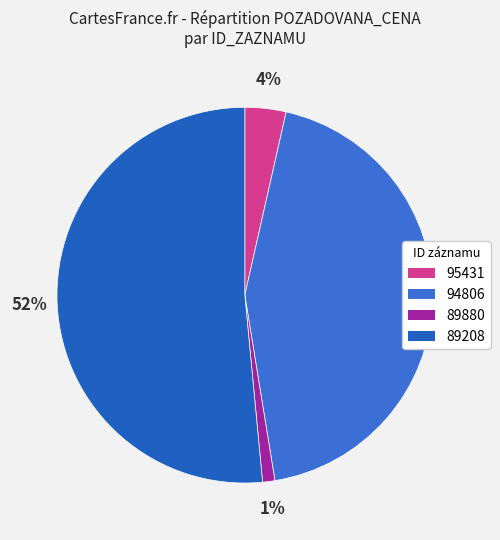

To the nearest percent, what is the combined percentage of 89208 and 89880?

53%